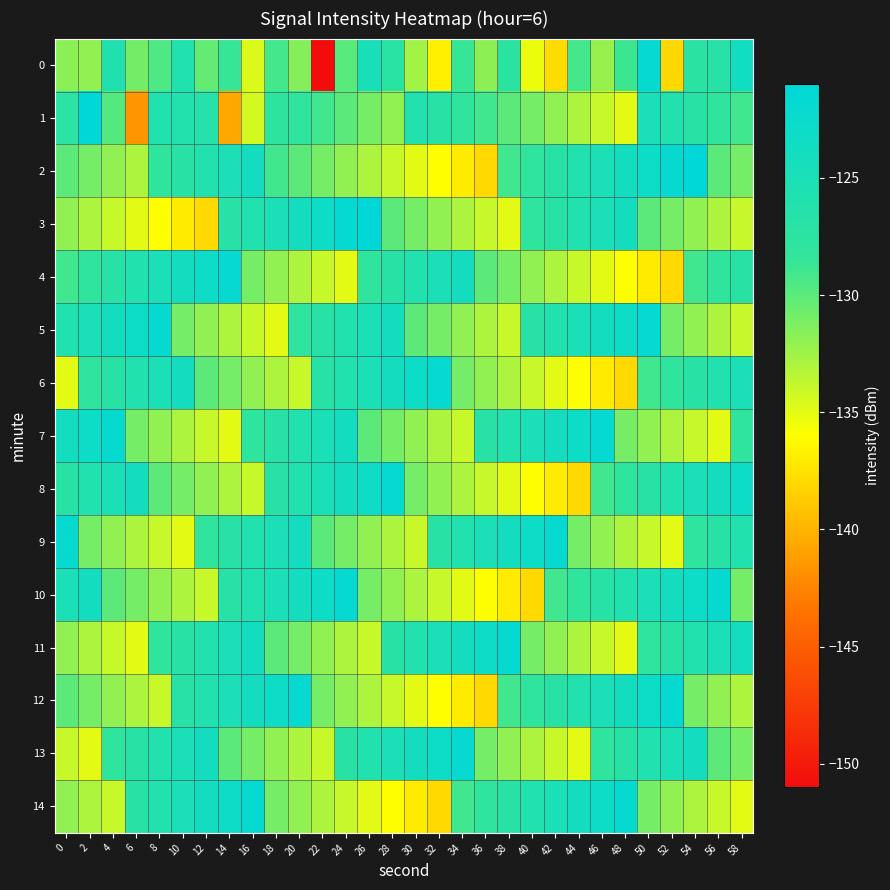

What is the spread (max minus min) of values at 18?

12.0